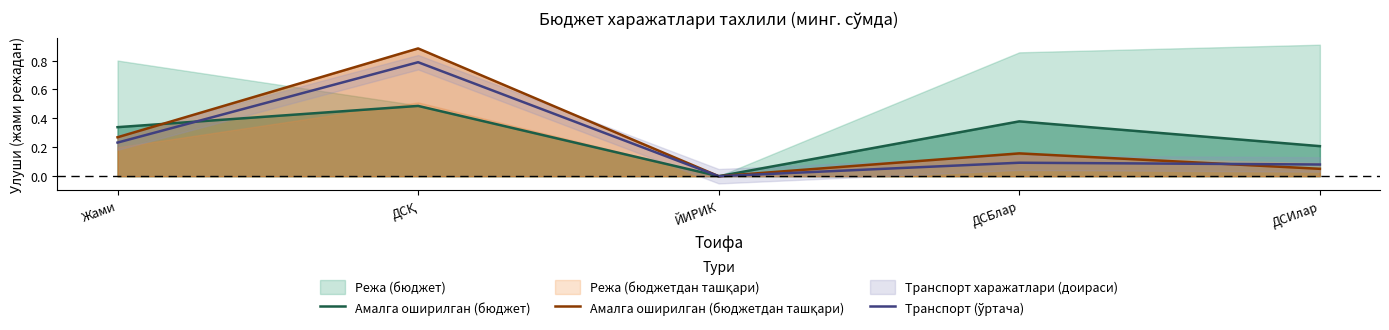

Which series changed the most between Жами and ДСИлар?

Амалга оширилган (бюджетдан ташқари)